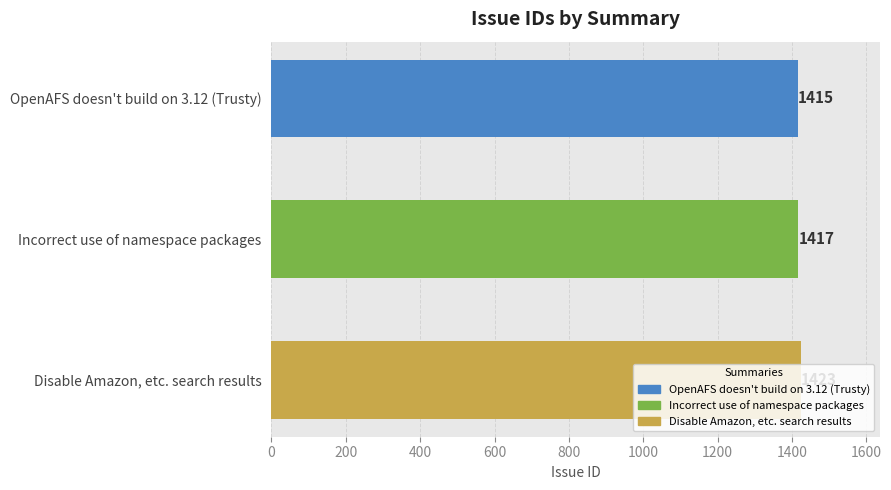

The value at Disable Amazon, etc. search results is 1423. True or false?

True